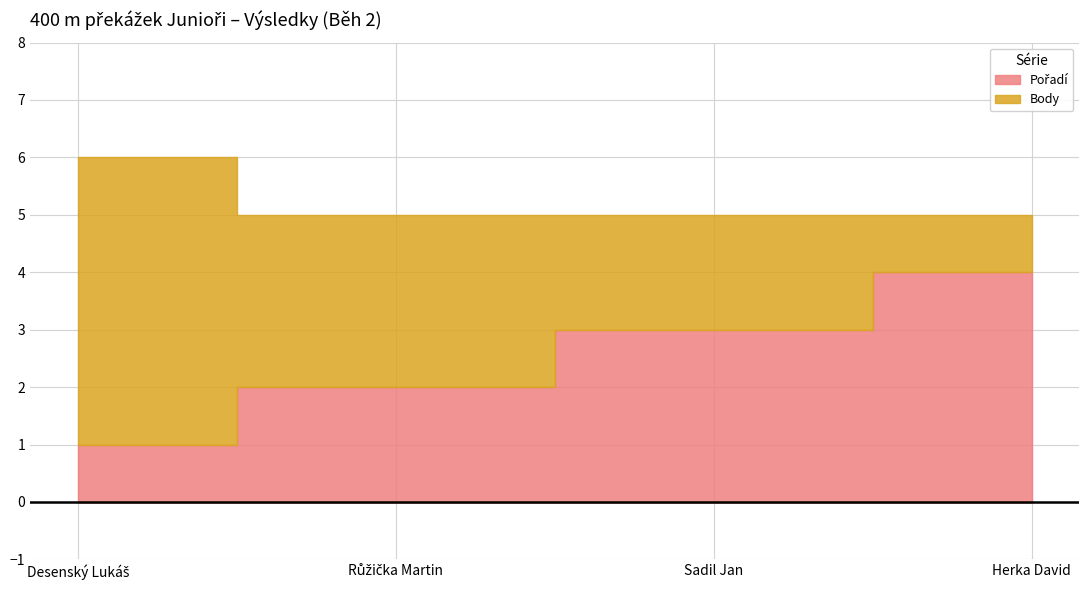

What is the difference between the maximum and minimum values in the Pořadí series?

3